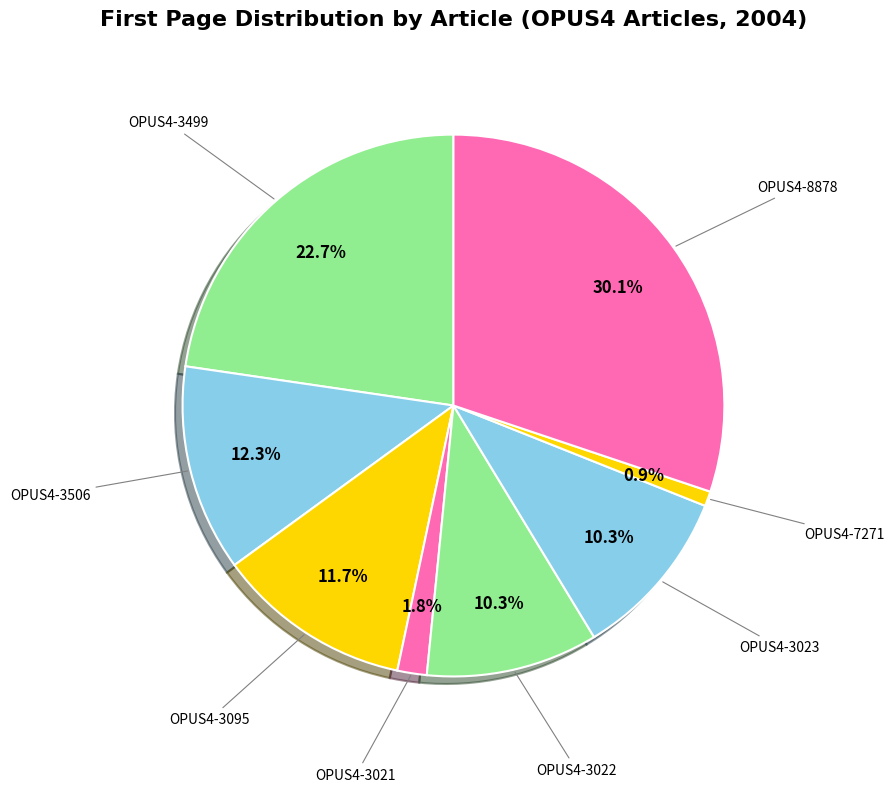

Do OPUS4-3506 and OPUS4-3023 together represent more than half of the pie?

No